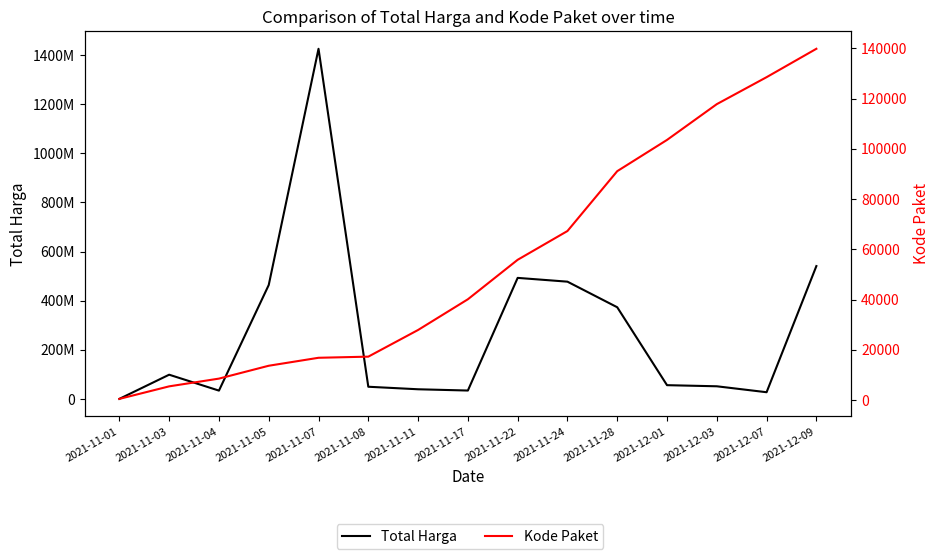

Rank the categories by Total Harga value from lowest to highest.

2021-11-01, 2021-12-07, 2021-11-04, 2021-11-17, 2021-11-11, 2021-11-08, 2021-12-03, 2021-12-01, 2021-11-03, 2021-11-28, 2021-11-05, 2021-11-24, 2021-11-22, 2021-12-09, 2021-11-07